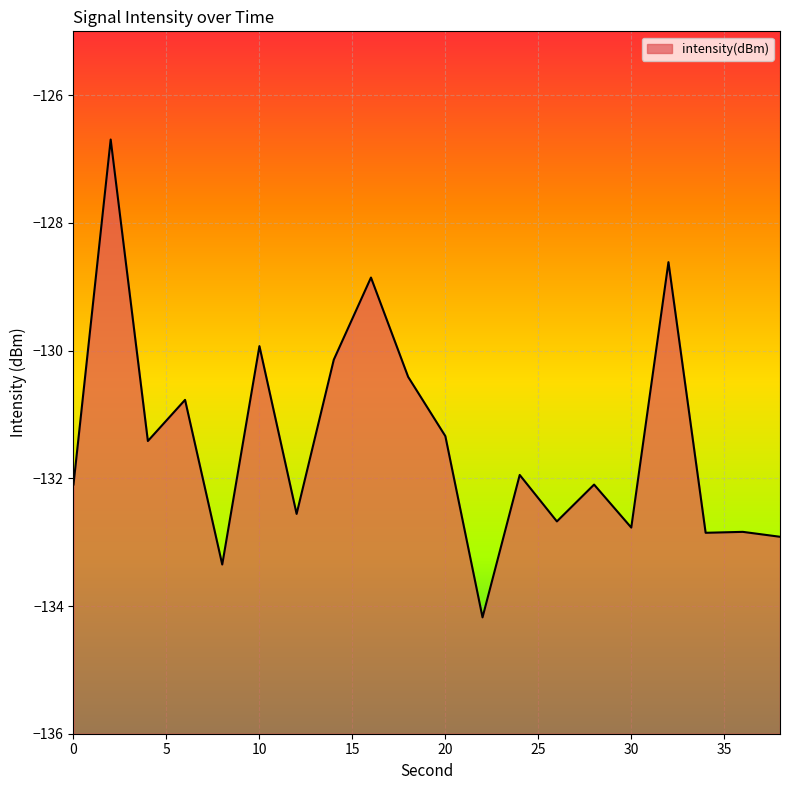

Read the value at 16.

-128.9